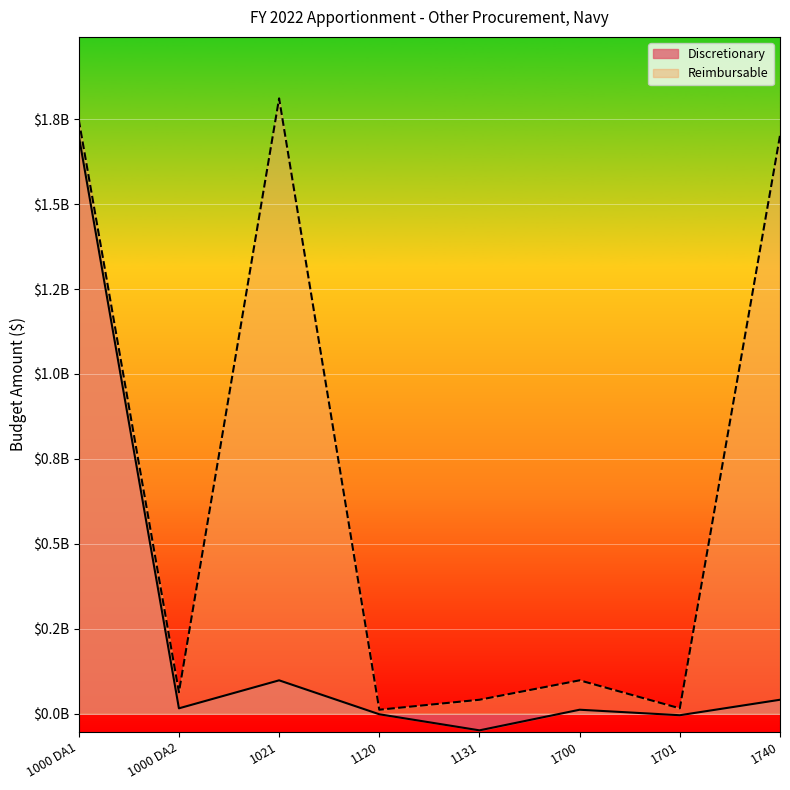

What is the minimum value for Reimbursable?

11369863